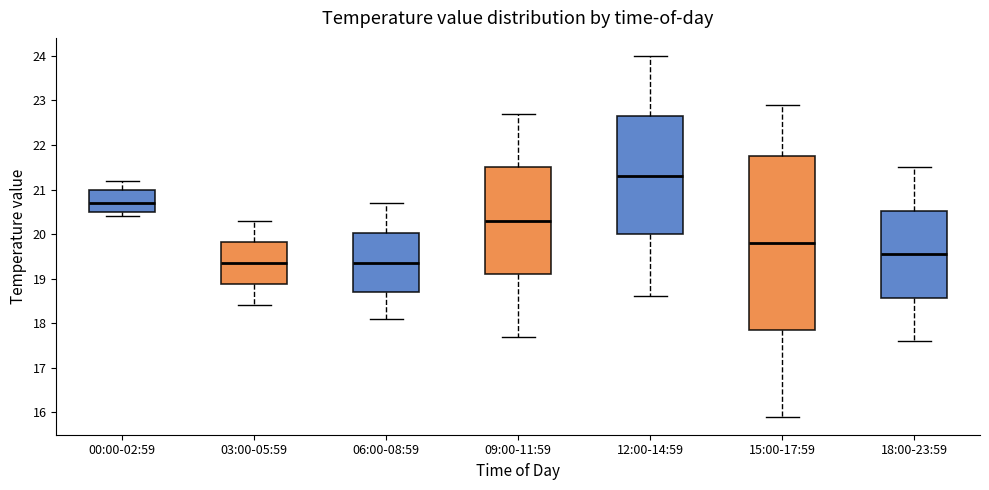

Where is the lower edge of the box for 03:00-05:59 on the y-axis? The values are not printed on the chart, so give them approximately, as read against the axis.

18.9